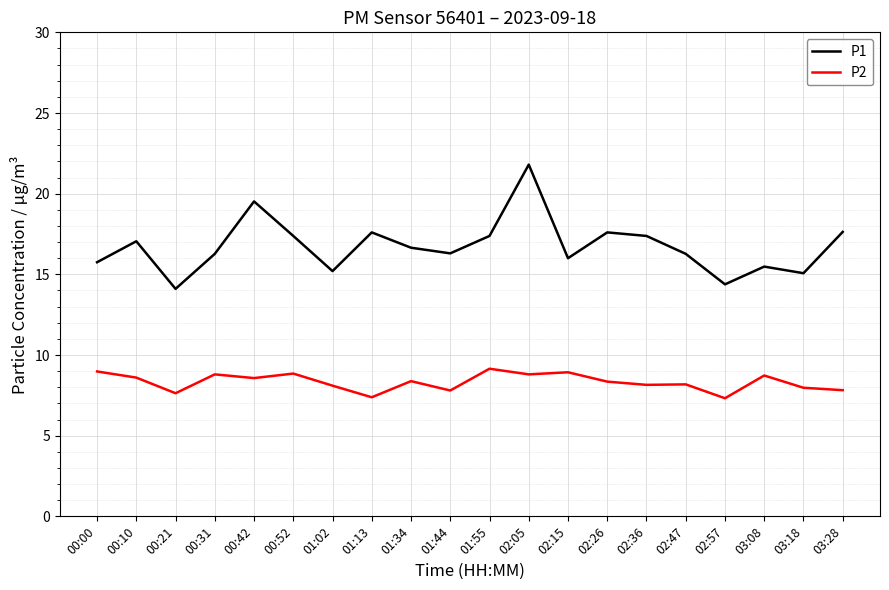

Is it true that P2 equals 10.0 at 01:13?

False